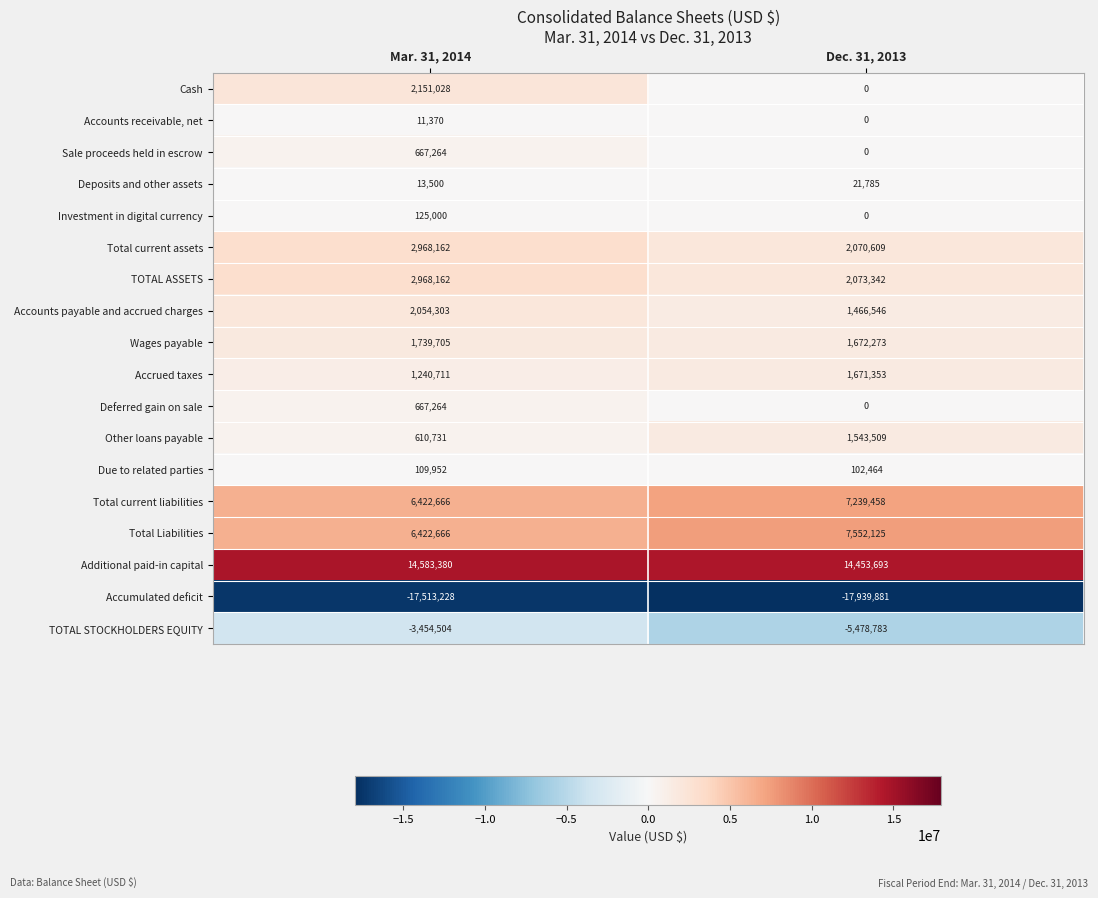

Which series has the widest spread of values?

Cash